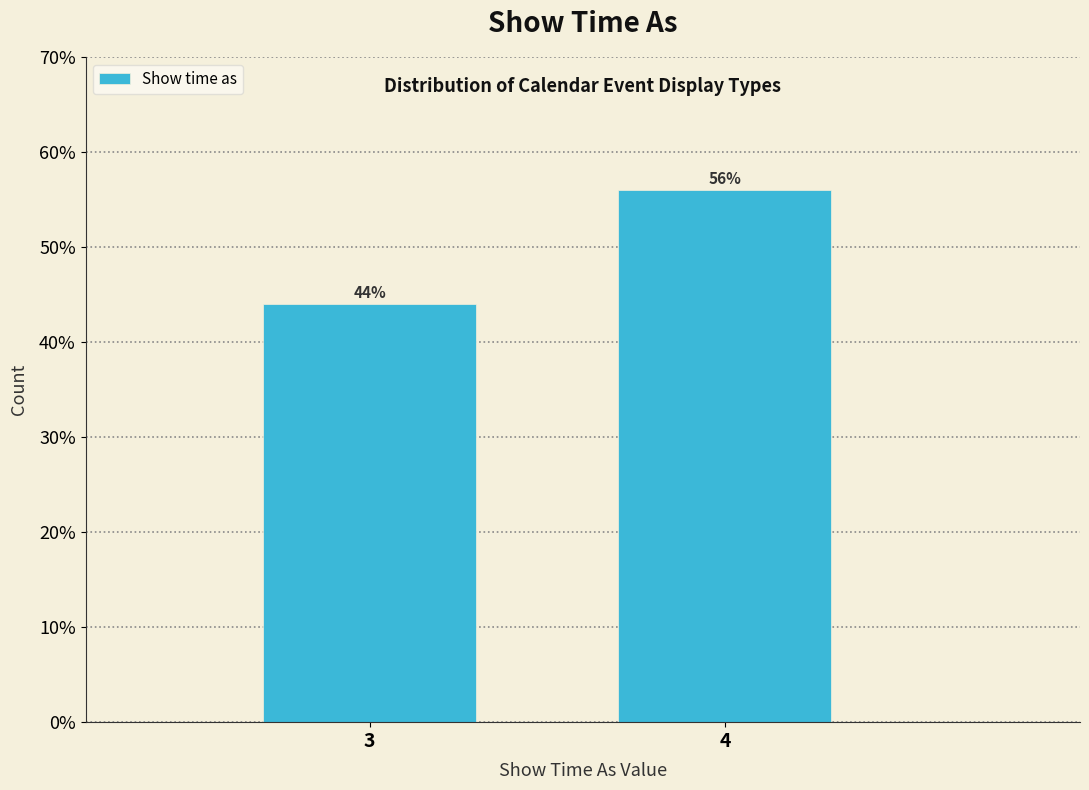

Reading right to left, transcribe all the data shown in this chart.

4=56.0	3=44.0